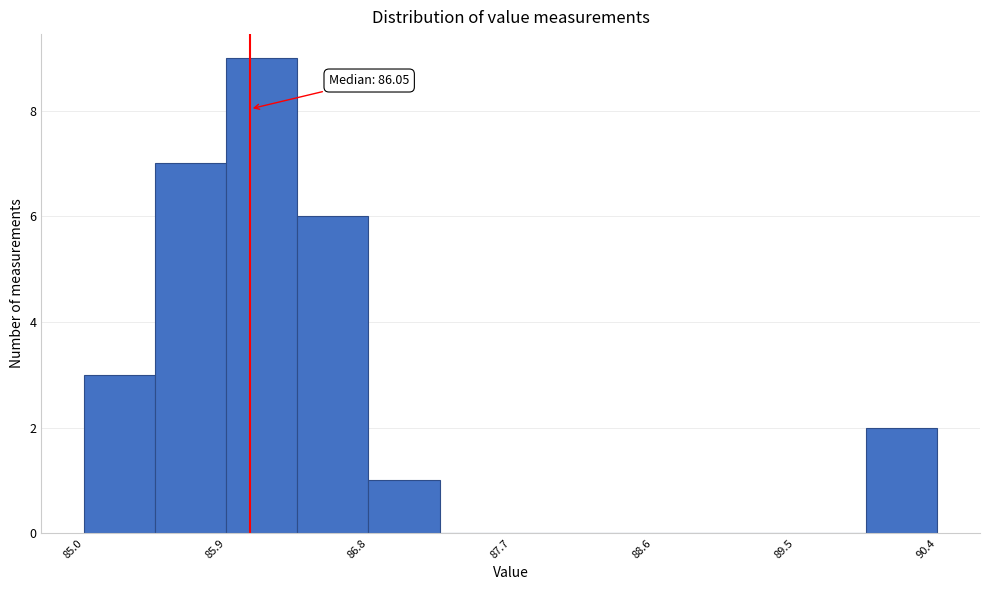

Which range on the x-axis has the tallest bar?

85.90 to 86.35